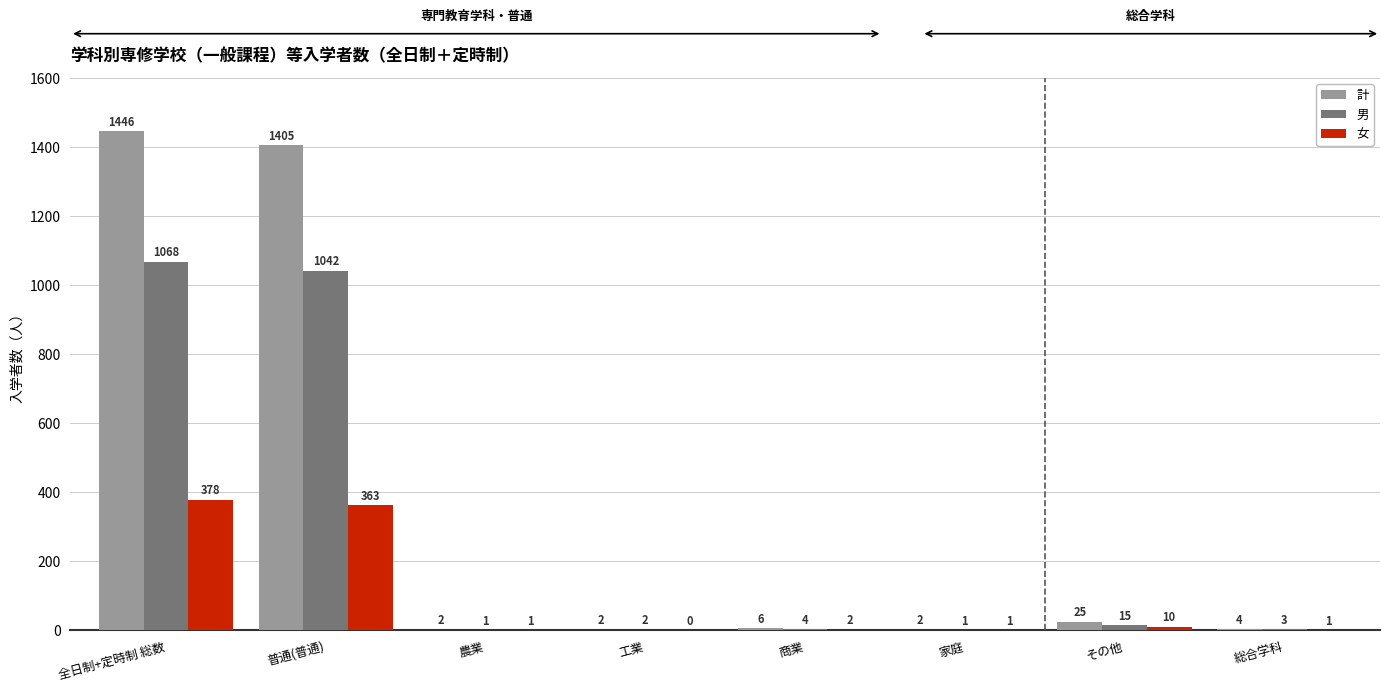

How many values in 女 are above zero?

7